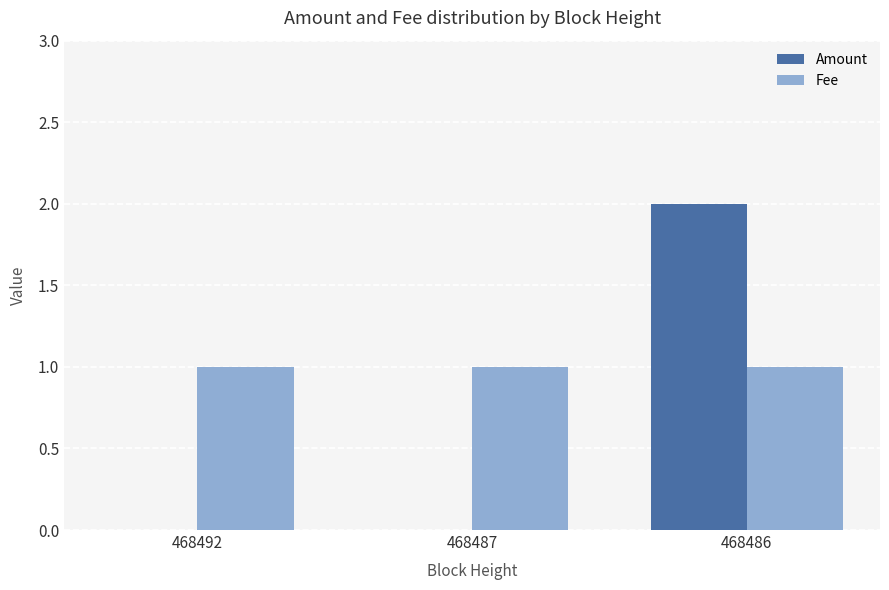

At which category is the sum across all series the highest?

468486